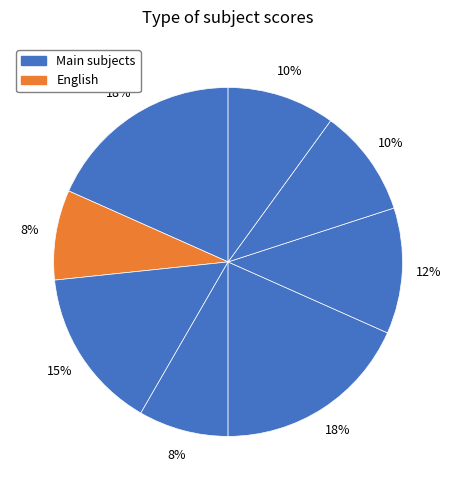

How many slices are in this pie chart?

8